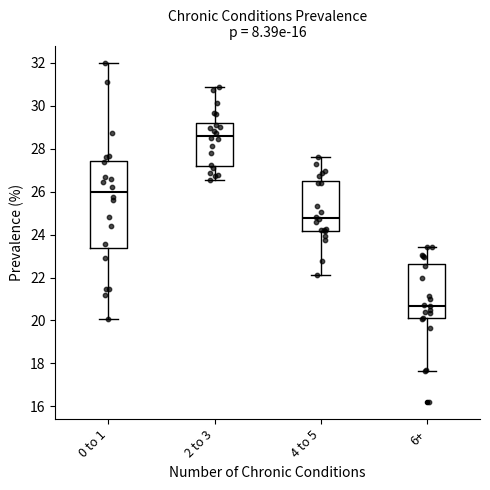

Reading left to right, transcribe this box plot: for each box, give where its median line is, the range the box spans, and where its two whiskers end, as read against the y-axis. The values are not printed on the chart, so give them approximately, as read against the axis.

0 to 1: median 26.0, box 23.4 to 27.4, whiskers 20.0 to 32.0
2 to 3: median 28.6, box 27.2 to 29.2, whiskers 26.6 to 30.8
4 to 5: median 24.8, box 24.2 to 26.4, whiskers 22.2 to 27.6
6+: median 20.6, box 20.2 to 22.6, whiskers 17.6 to 23.4